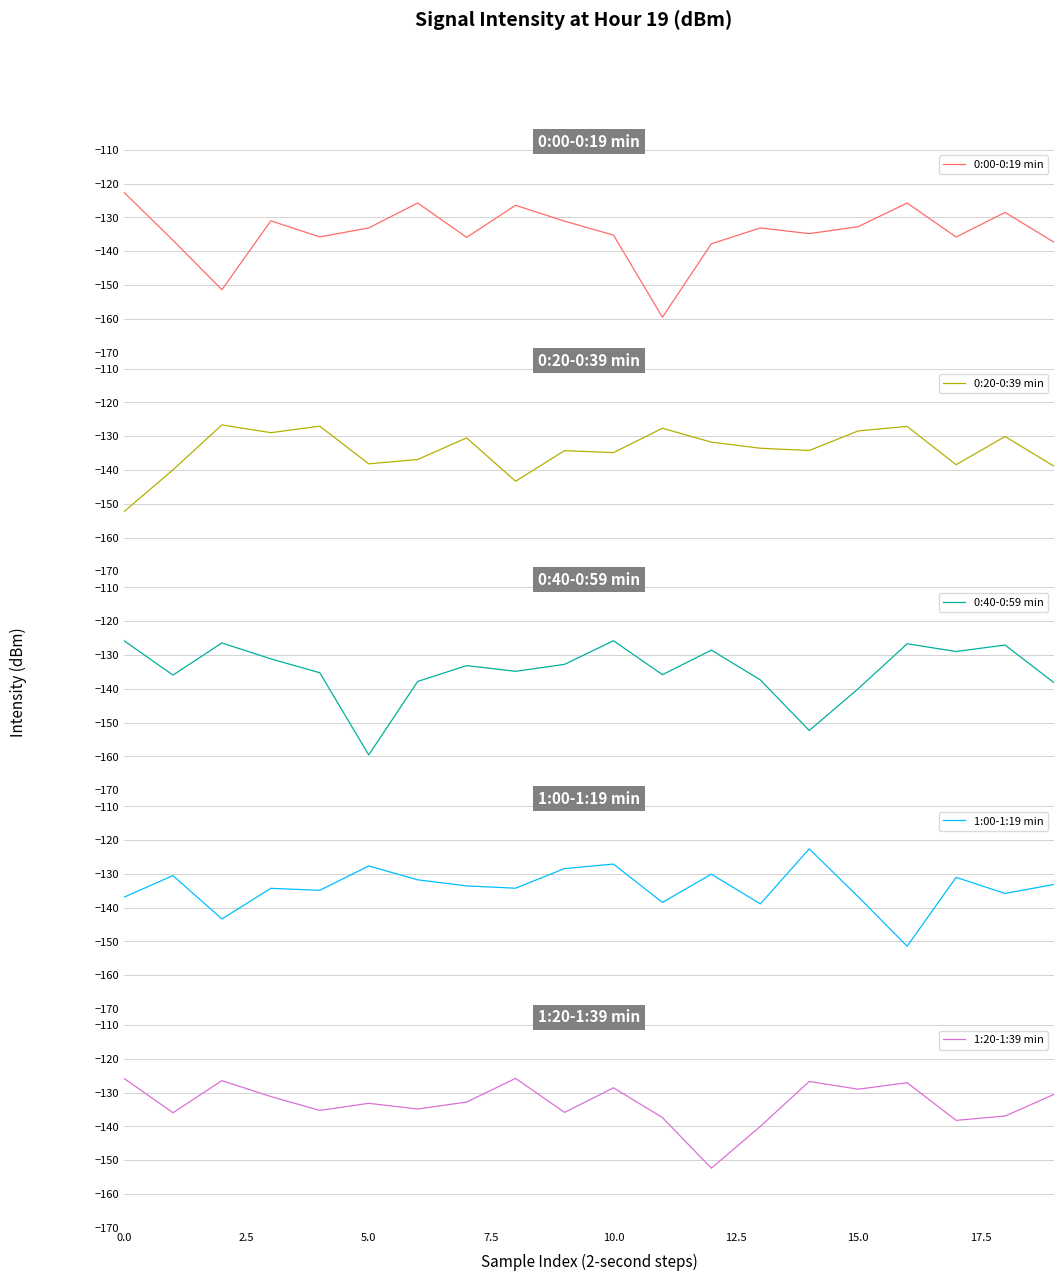

Is it true that 1:20-1:39 min equals -129.0 at 15.0?

True